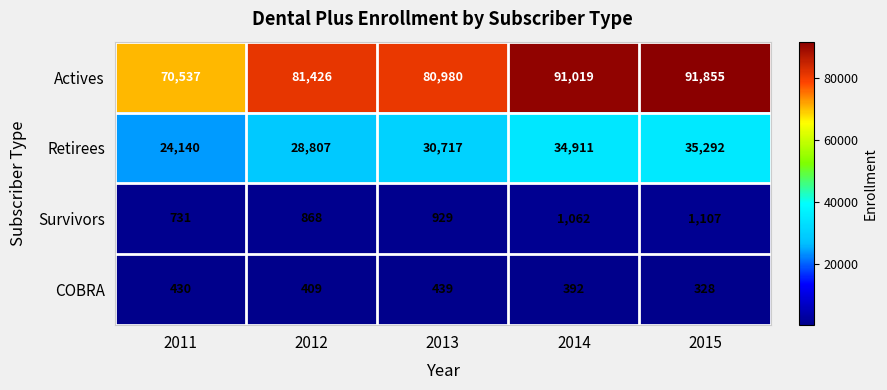

Which category has the lowest value across all series?

2015